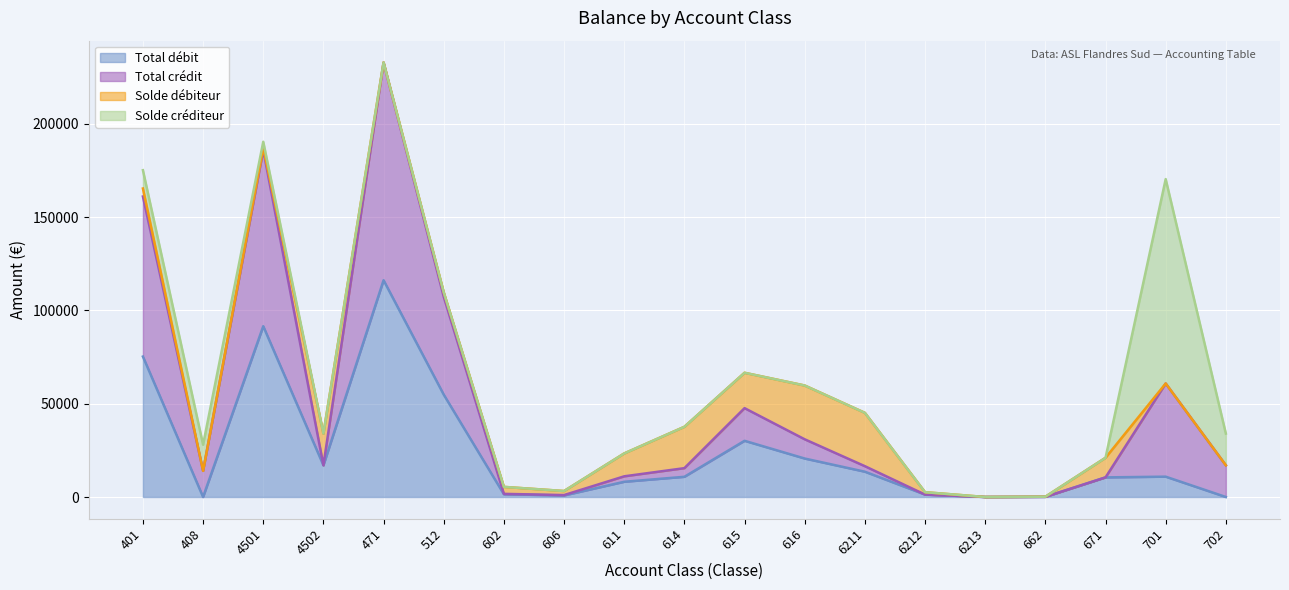

The Total crédit series shows 7080.4 at 611. True or false?

False